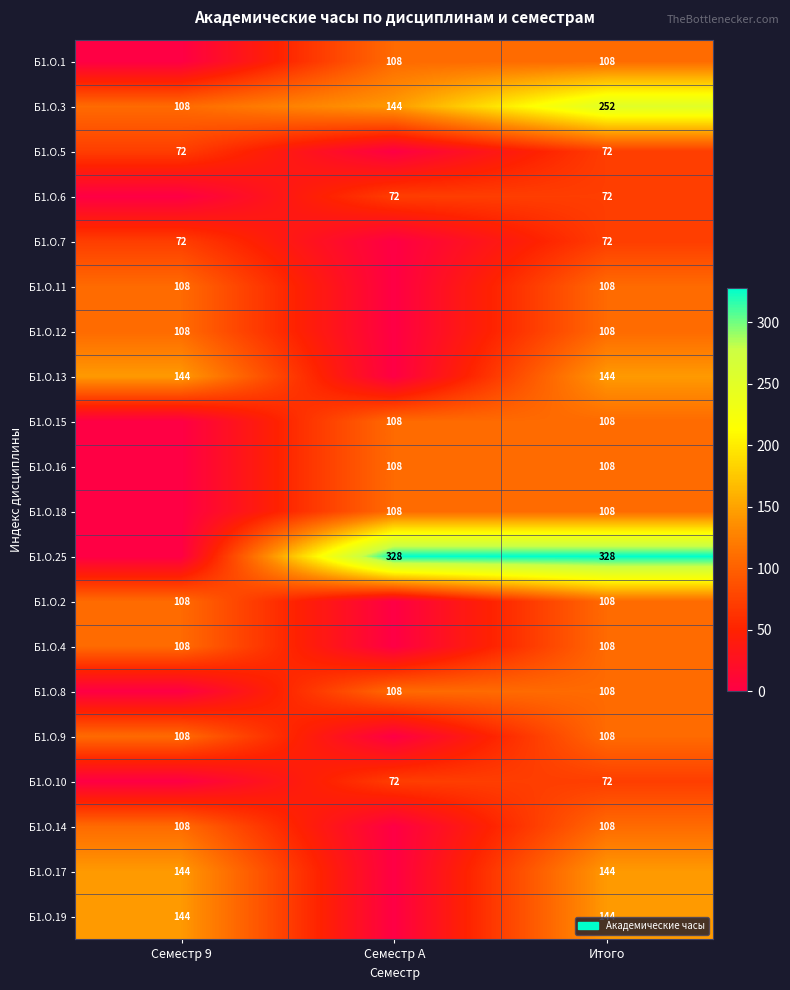

Is it true that Б1.О.1 equals 160 at Семестр A?

False